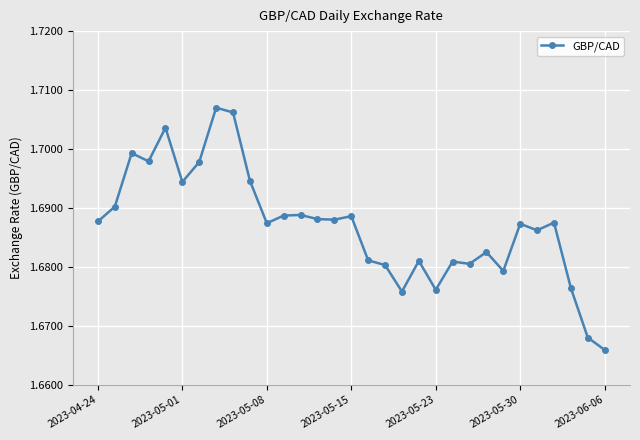

True or false: there are more than 0 points higher than both neighbors.

True